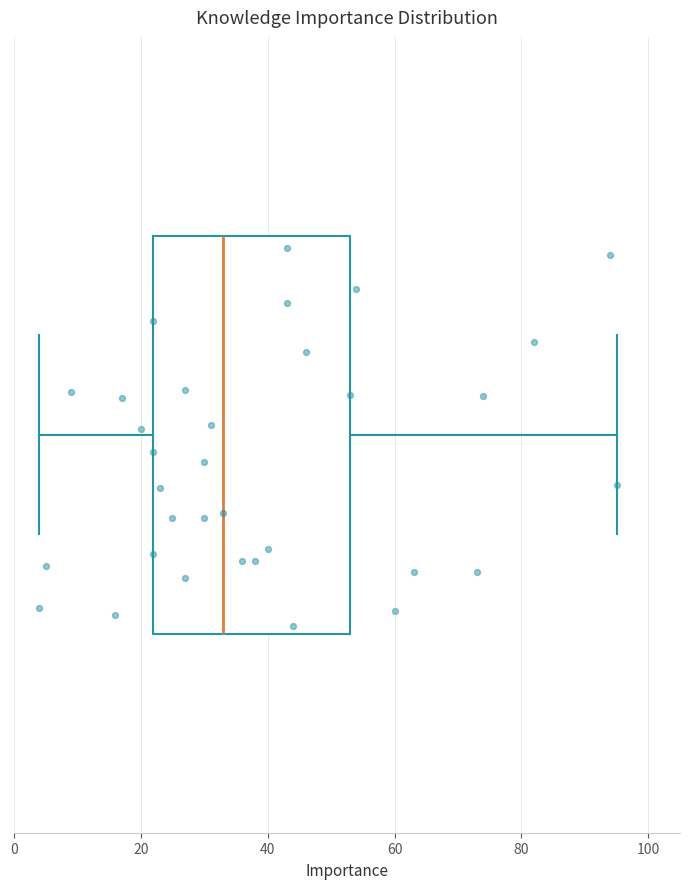

Where is the left edge of the box on the x-axis? The values are not printed on the chart, so give them approximately, as read against the axis.

22